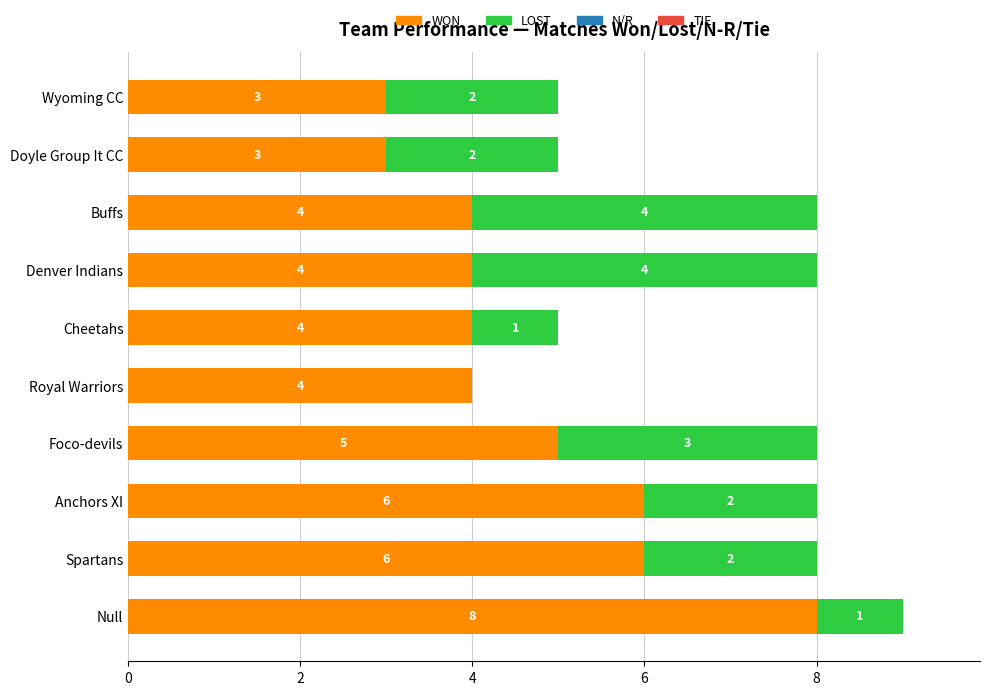

The WON series shows 6 at Buffs. True or false?

False